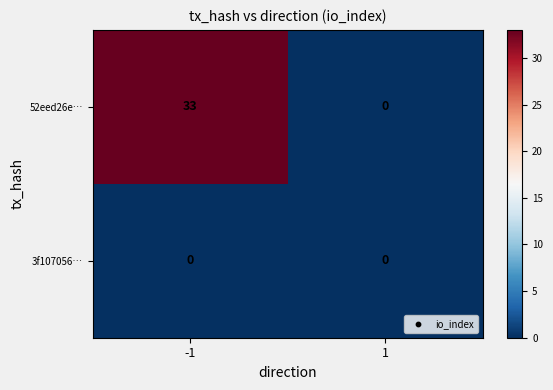

What is the maximum value shown in the chart?

33